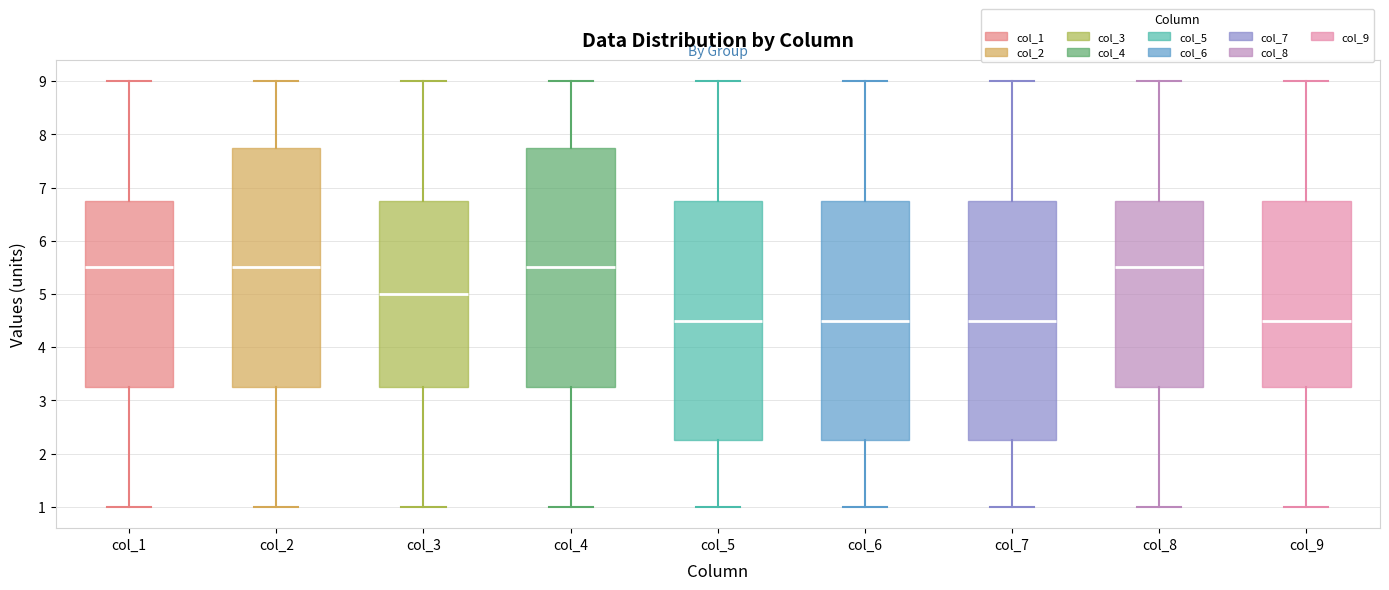

Reading left to right, transcribe this box plot: for each box, give where its median line is, the range the box spans, and where its two whiskers end, as read against the y-axis. The values are not printed on the chart, so give them approximately, as read against the axis.

col_1: median 5.5, box 3.3 to 6.8, whiskers 1.0 to 9.0
col_2: median 5.5, box 3.3 to 7.8, whiskers 1.0 to 9.0
col_3: median 5.0, box 3.3 to 6.8, whiskers 1.0 to 9.0
col_4: median 5.5, box 3.3 to 7.8, whiskers 1.0 to 9.0
col_5: median 4.5, box 2.3 to 6.8, whiskers 1.0 to 9.0
col_6: median 4.5, box 2.3 to 6.8, whiskers 1.0 to 9.0
col_7: median 4.5, box 2.3 to 6.8, whiskers 1.0 to 9.0
col_8: median 5.5, box 3.3 to 6.8, whiskers 1.0 to 9.0
col_9: median 4.5, box 3.3 to 6.8, whiskers 1.0 to 9.0